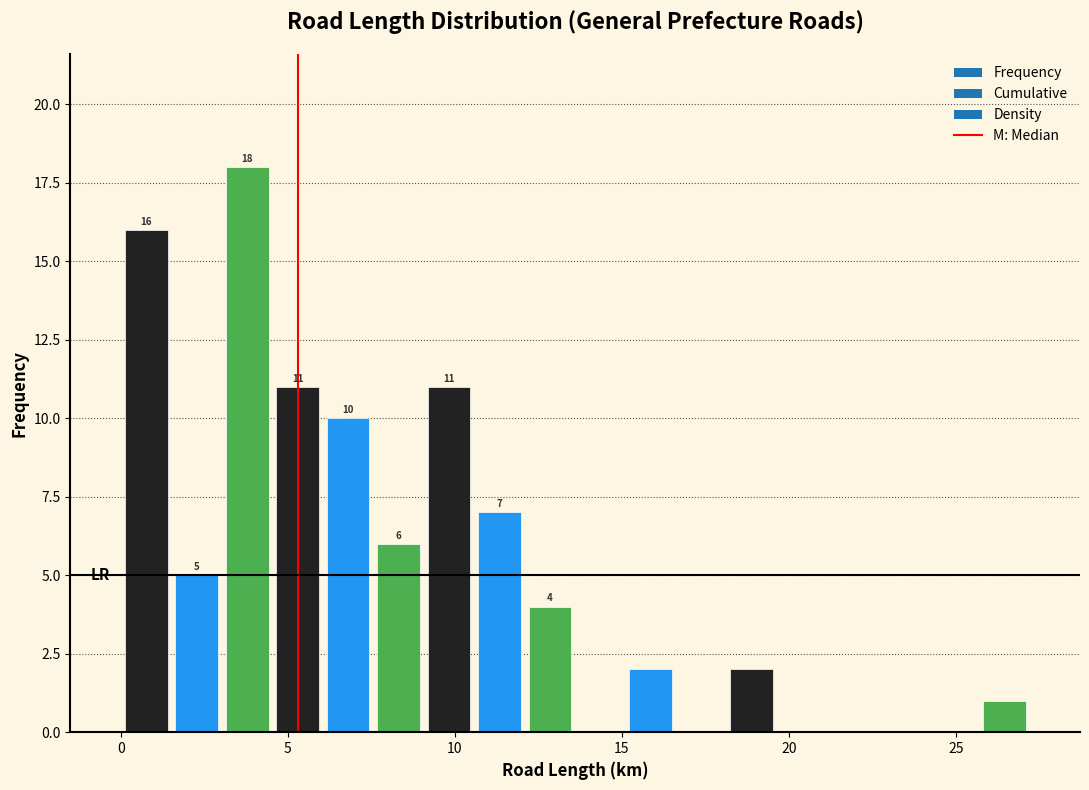

Read against the x-axis, roughly where is the centre of the tallest bar?

4.0